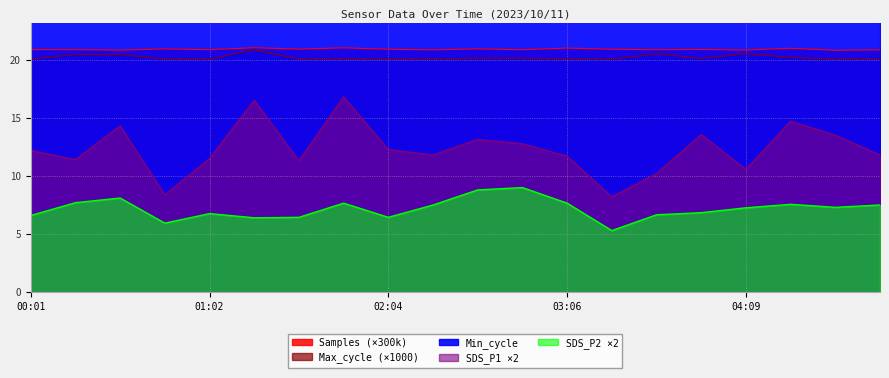

True or false: Samples and Max_cycle cross at least once.

False